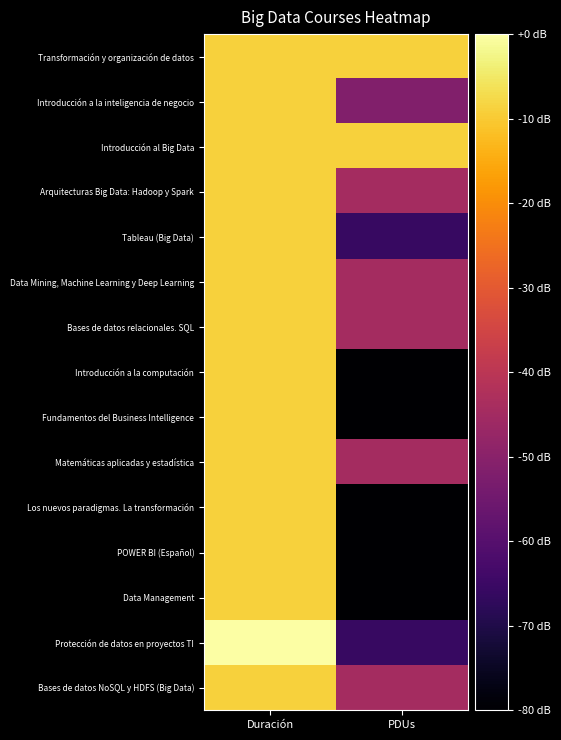

At PDUs, list the series in order from largest to smallest.

Transformación y organización de datos, Introducción al Big Data, Arquitecturas Big Data: Hadoop y Spark, Data Mining, Machine Learning y Deep Learning, Bases de datos relacionales. SQL, Matemáticas aplicadas y estadística, Bases de datos NoSQL y HDFS (Big Data), Introducción a la inteligencia de negocio, Tableau (Big Data), Protección de datos en proyectos TI, Introducción a la computación, Fundamentos del Business Intelligence, Los nuevos paradigmas. La transformación, POWER BI (Español), Data Management